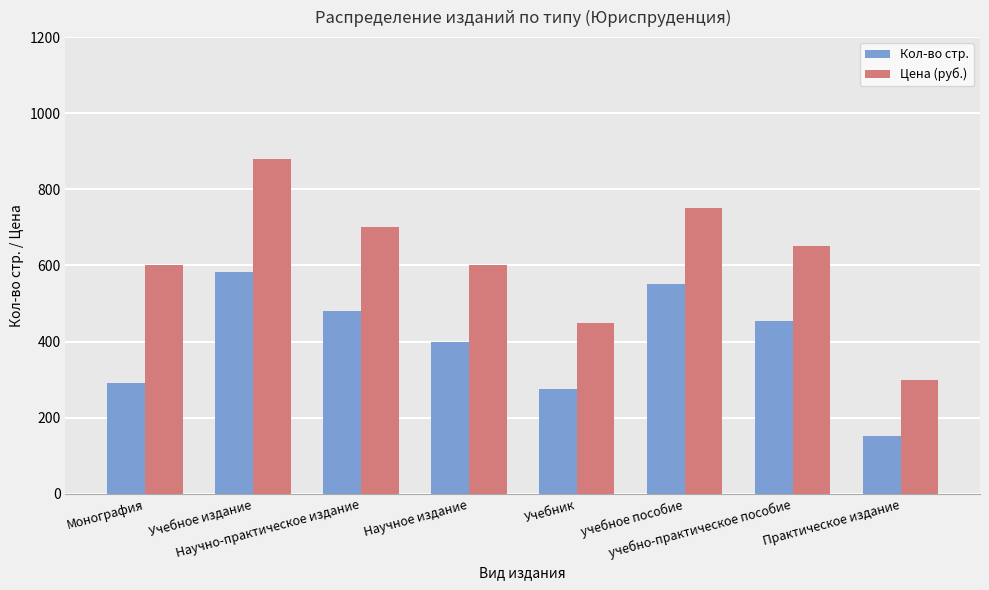

Reading right to left, transcribe all the data shown in this chart.

Кол-во стр.: 152	454	552	274	400	480	584	290
Цена (руб.): 300	650	750	450	600	700	880	600